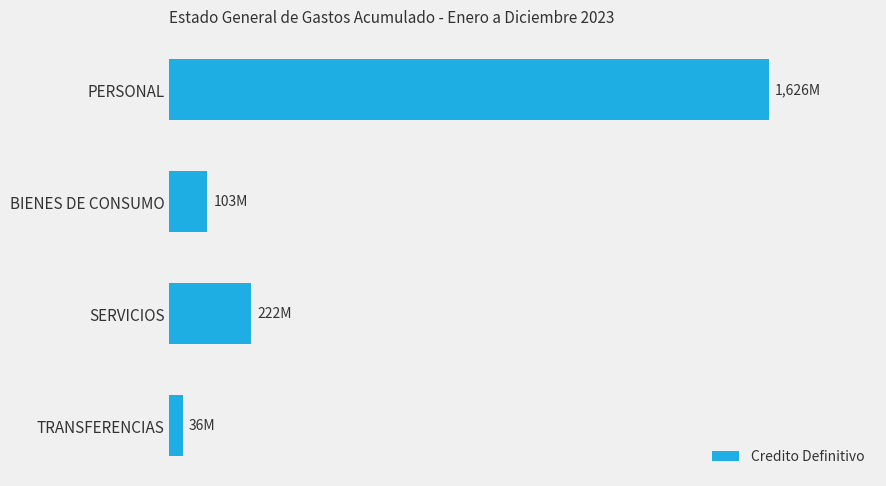

Rank the categories by value from highest to lowest.

PERSONAL, SERVICIOS, BIENES DE CONSUMO, TRANSFERENCIAS